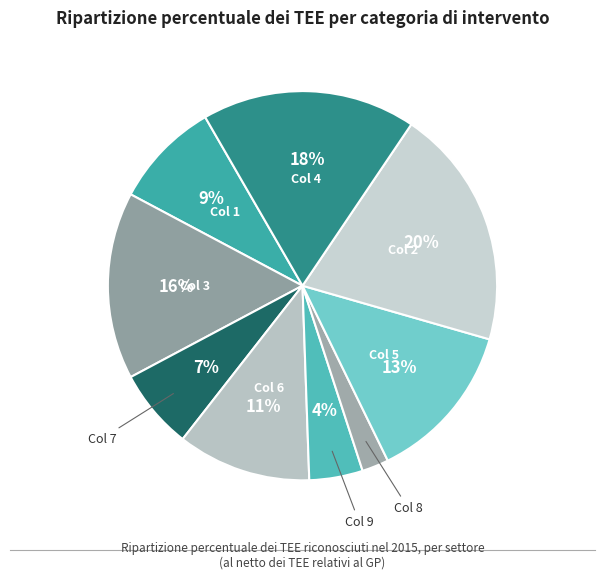

Which slice is the smallest?

8